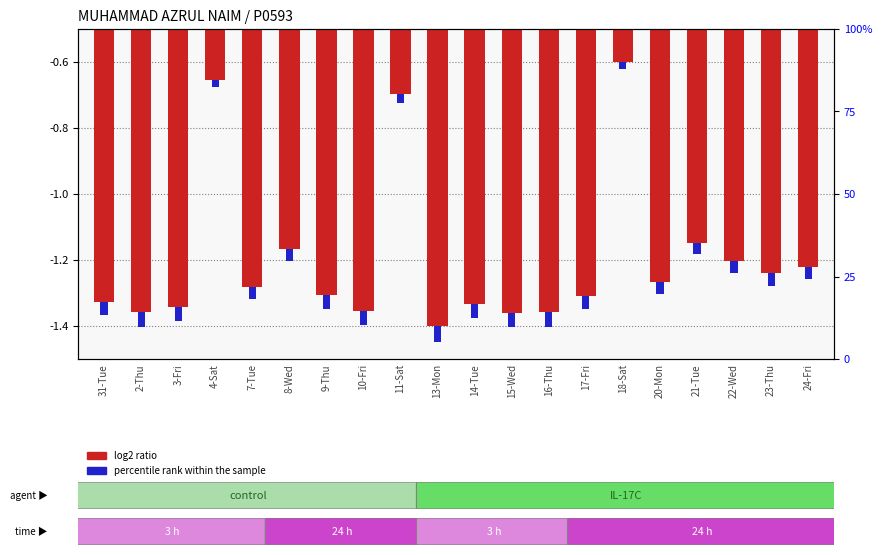

How many bars are there in total?

20